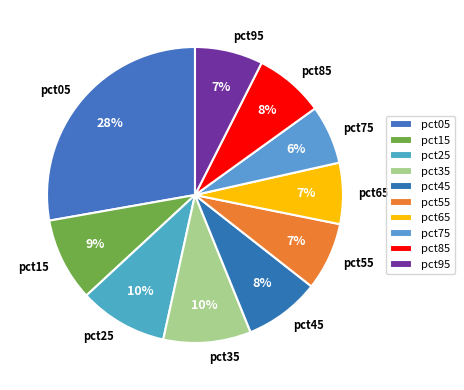

What is the largest slice in the pie chart?

pct05